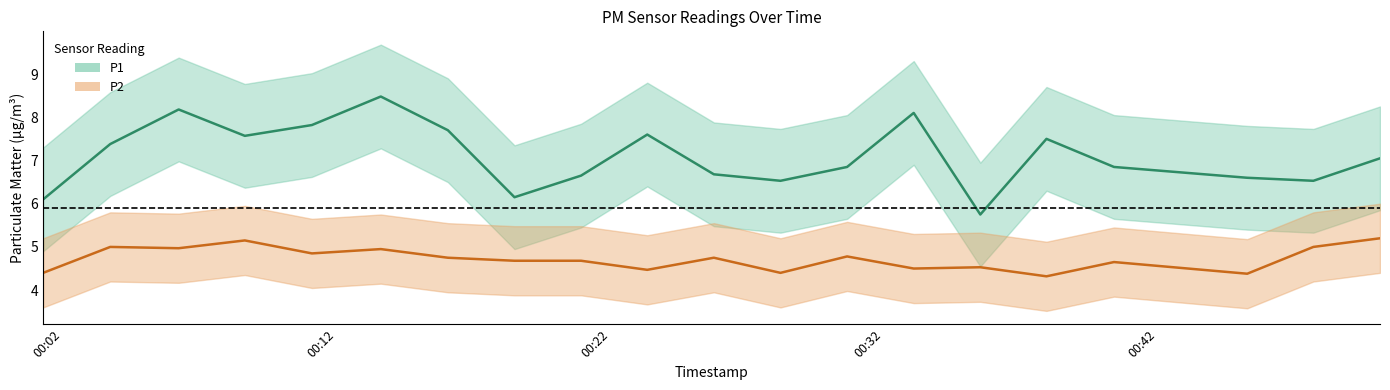

What is the difference between the P1 values at 2022-08-05T00:11:06 and 2022-08-05T00:18:30?

1.7